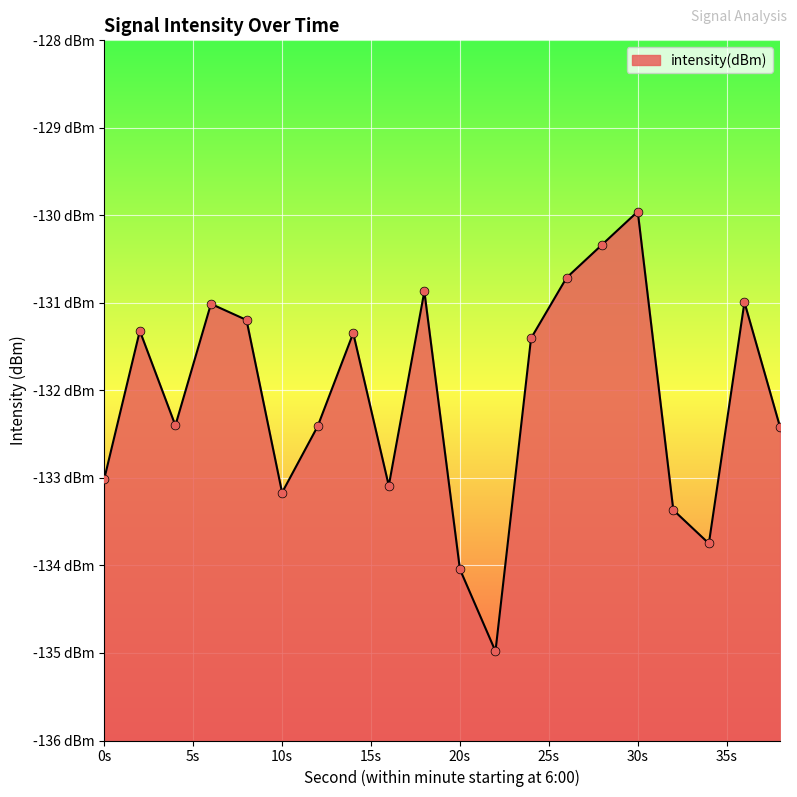

What is the change in value from 14 to 22?

-3.6